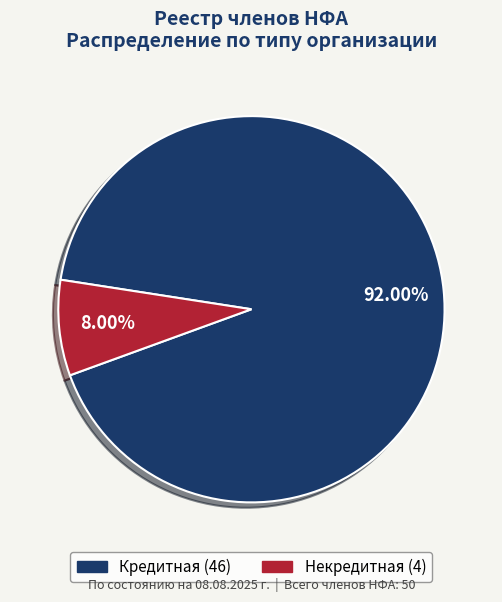

The Кредитная slice represents 71% of the pie. True or false?

False